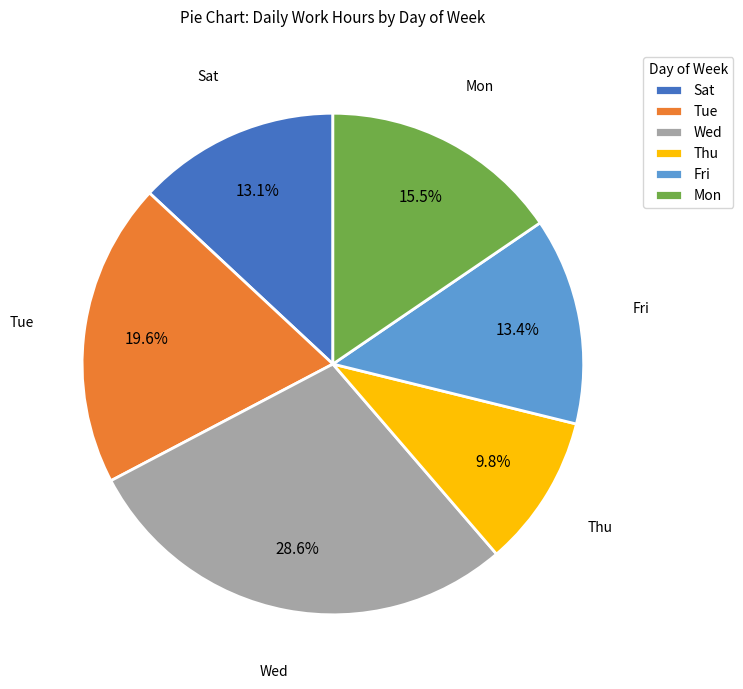

How much of the chart is everything except Sat?

86.9%